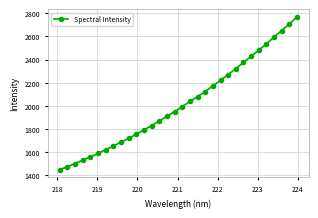

Reading left to right, transcribe all the data shown in this chart.

1447.2	1475.1	1500.8	1530.7	1558.7	1588.6	1621.1	1652.8	1686.1	1719.3	1754.6	1791.3	1829.1	1869.5	1909.3	1949.8	1993.5	2037.3	2079.7	2123.6	2172.4	2219.6	2269.9	2321.5	2374.3	2427.5	2481.1	2534.6	2594.5	2650.1	2707.2	2769.2